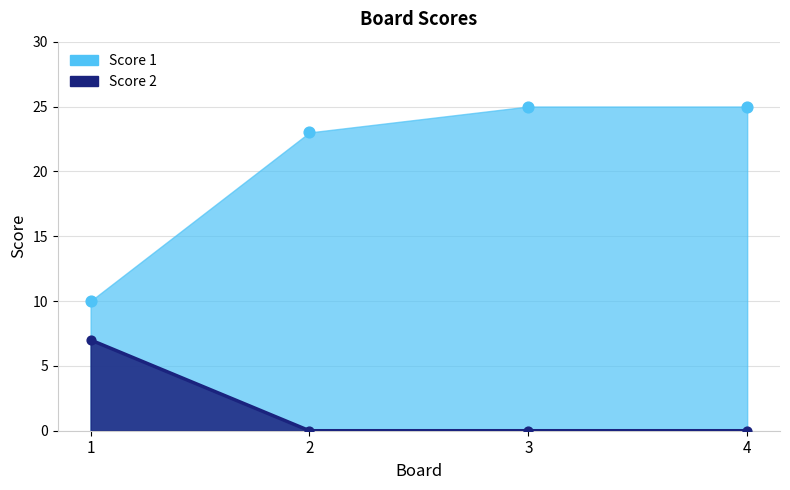

At which category is the sum across all series the highest?

3